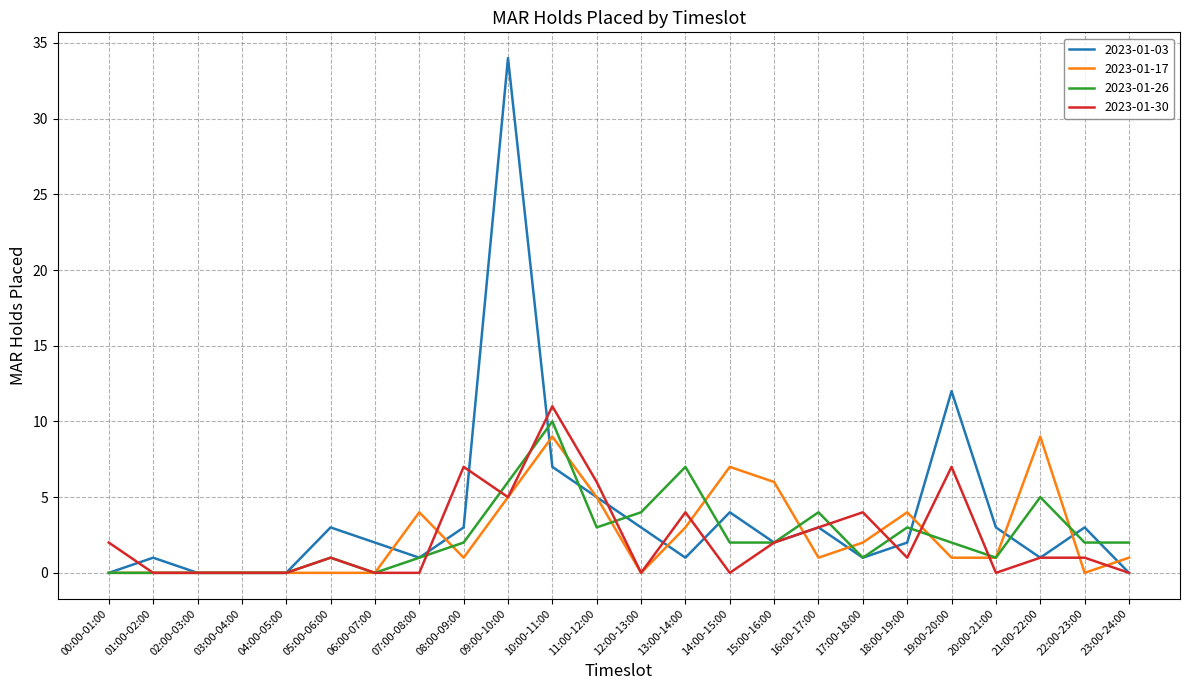

What position from the right is 00:00-01:00?

24